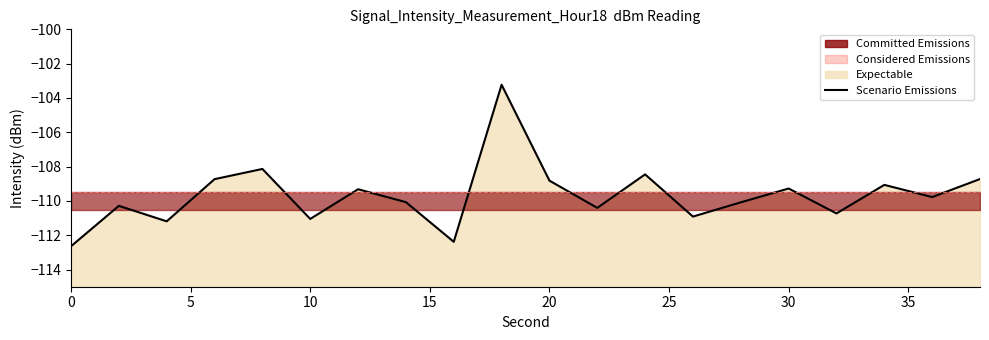

Does the chart display data point markers on the line(s)?

No